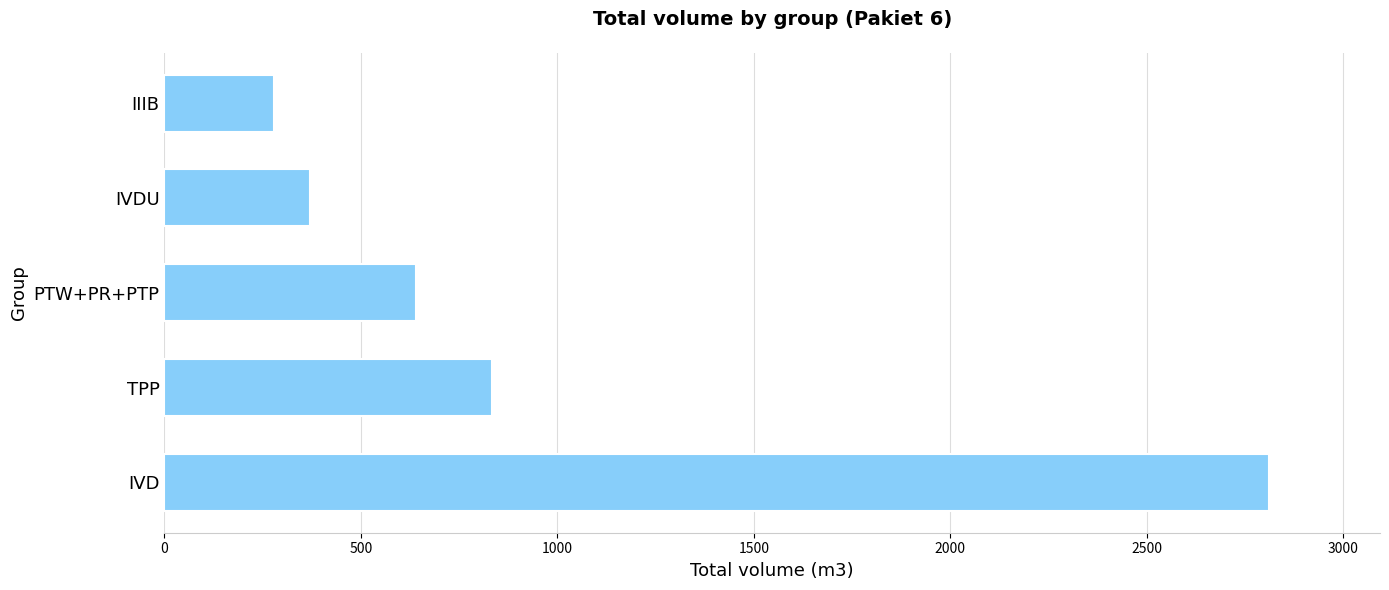

How many data points are less than 641?

2